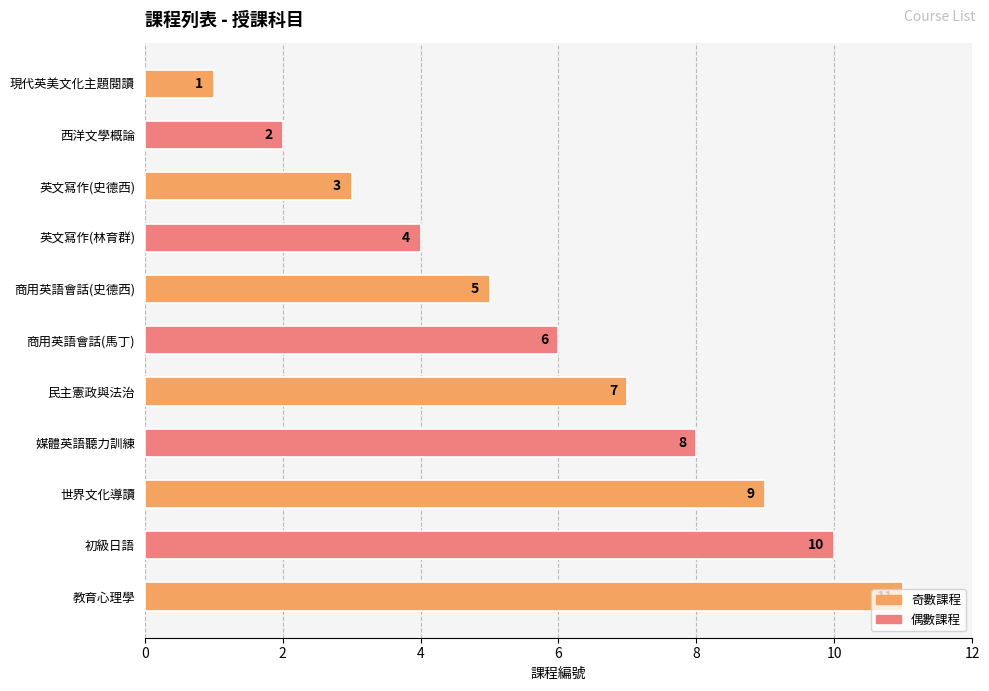

At which category does the chart reach its minimum across all series?

現代英美文化主題閱讀